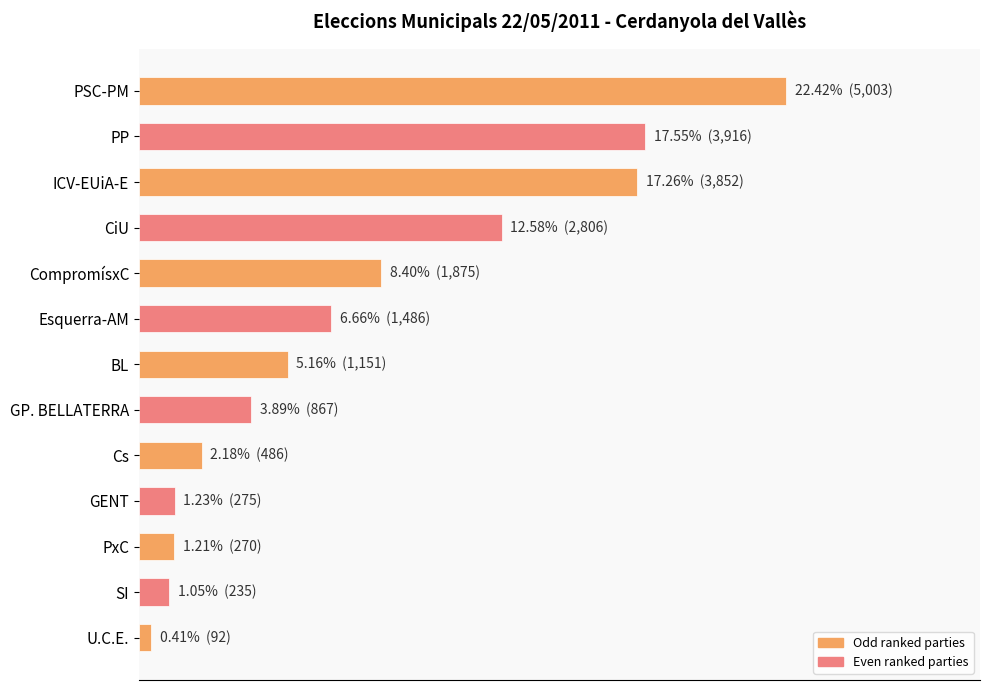

Does the chart contain any negative values?

No